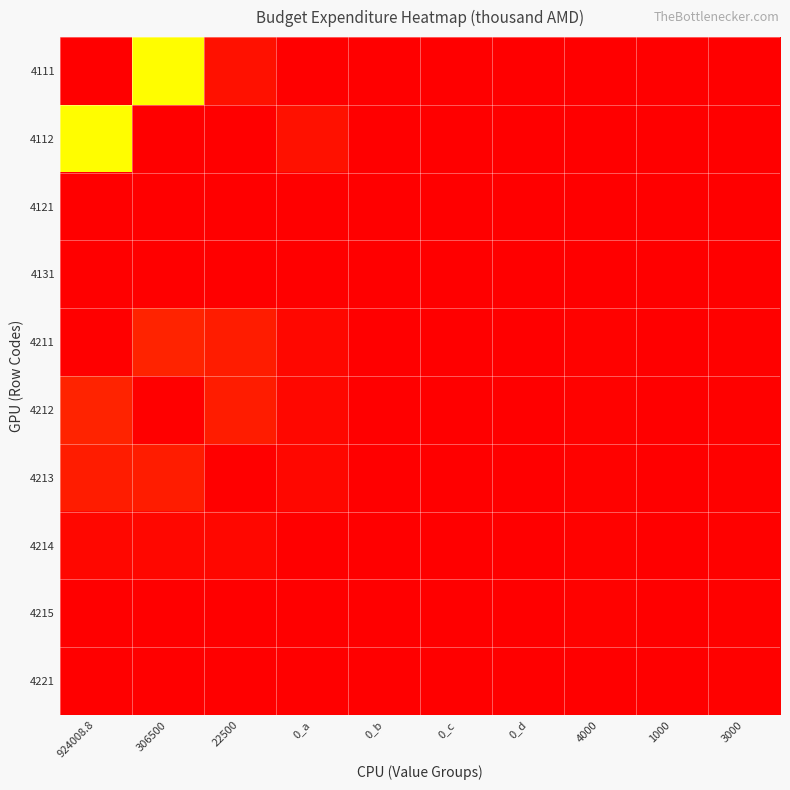

At how many categories does at least one series exceed 769339?

2